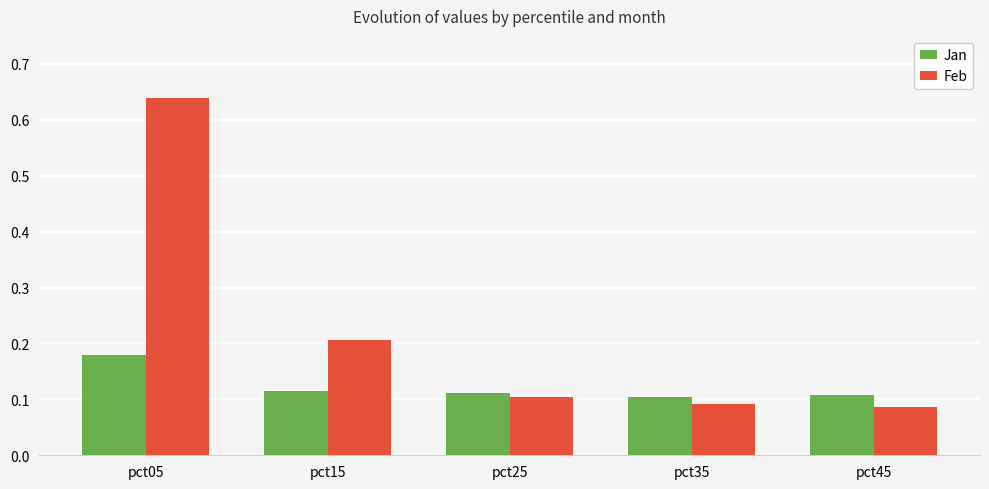

Which series has the largest range (max minus min)?

Feb